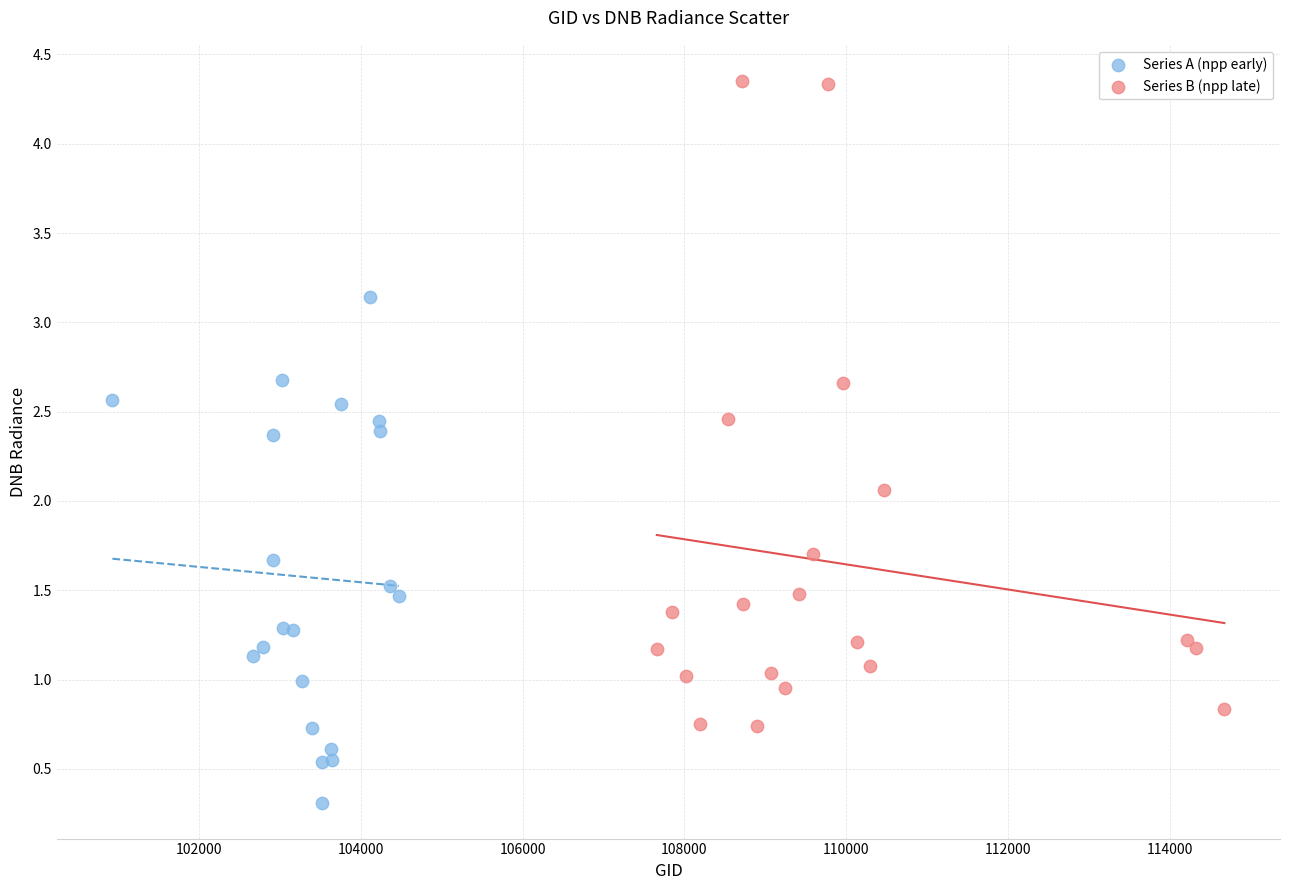

Which series contains the lowest Y value?

Series A (npp early)